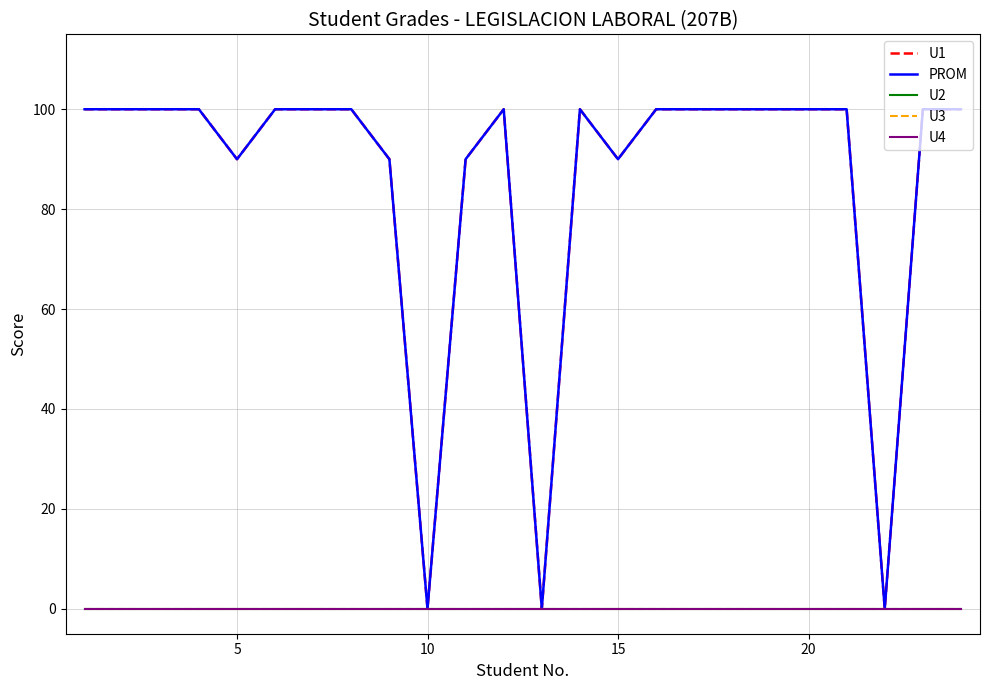

At how many categories does at least one series exceed 24?

21